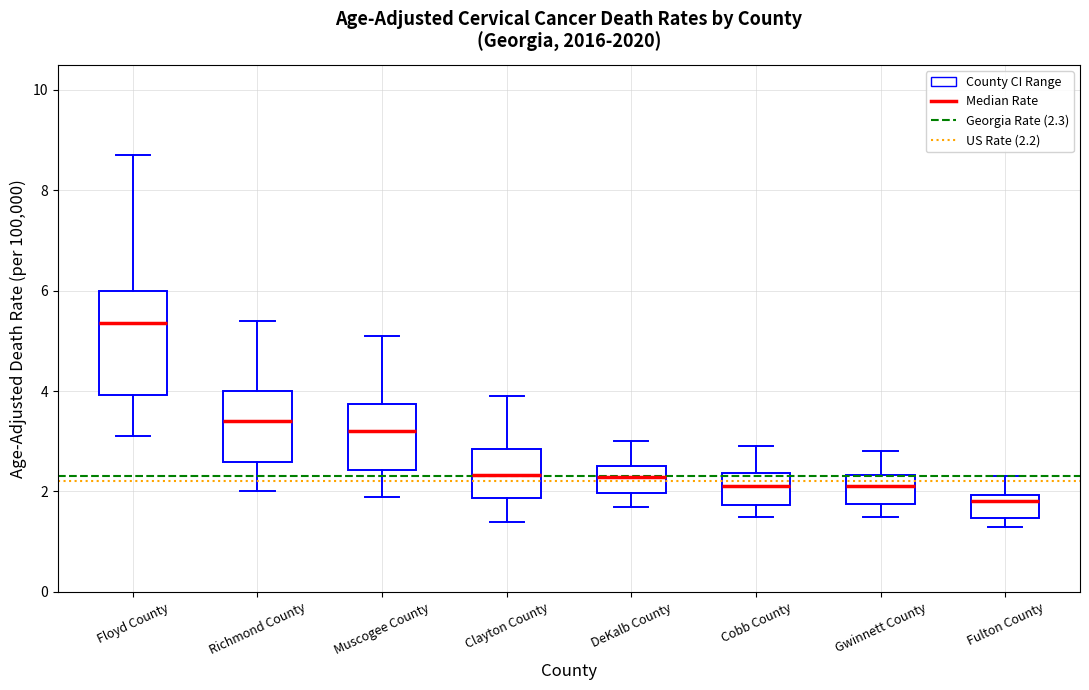

Which box is the tallest, from its lower edge to its upper edge?

Floyd County